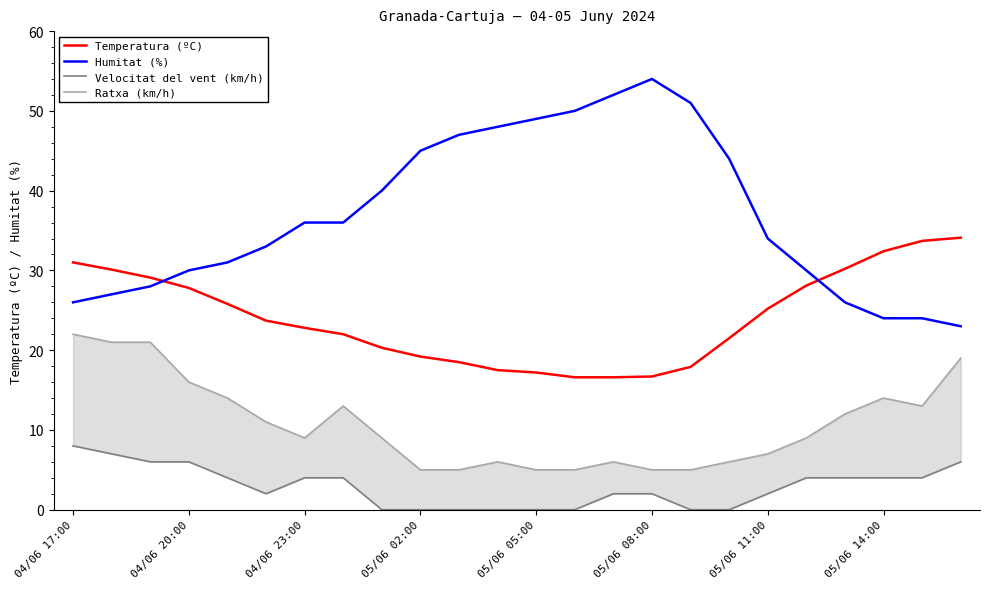

Does the chart have visible grid lines?

No